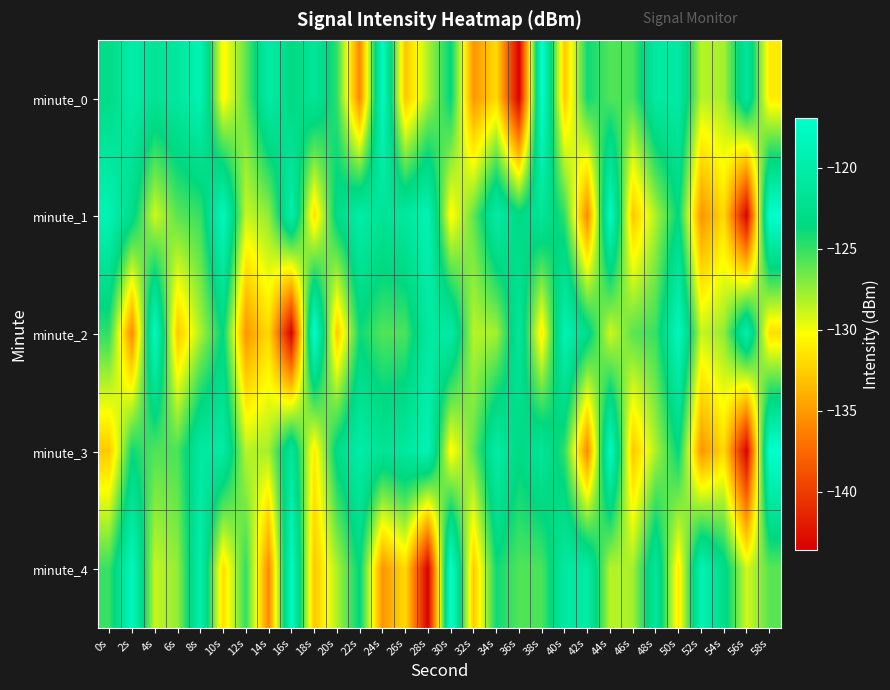

Which category has the highest value across all series?

38s